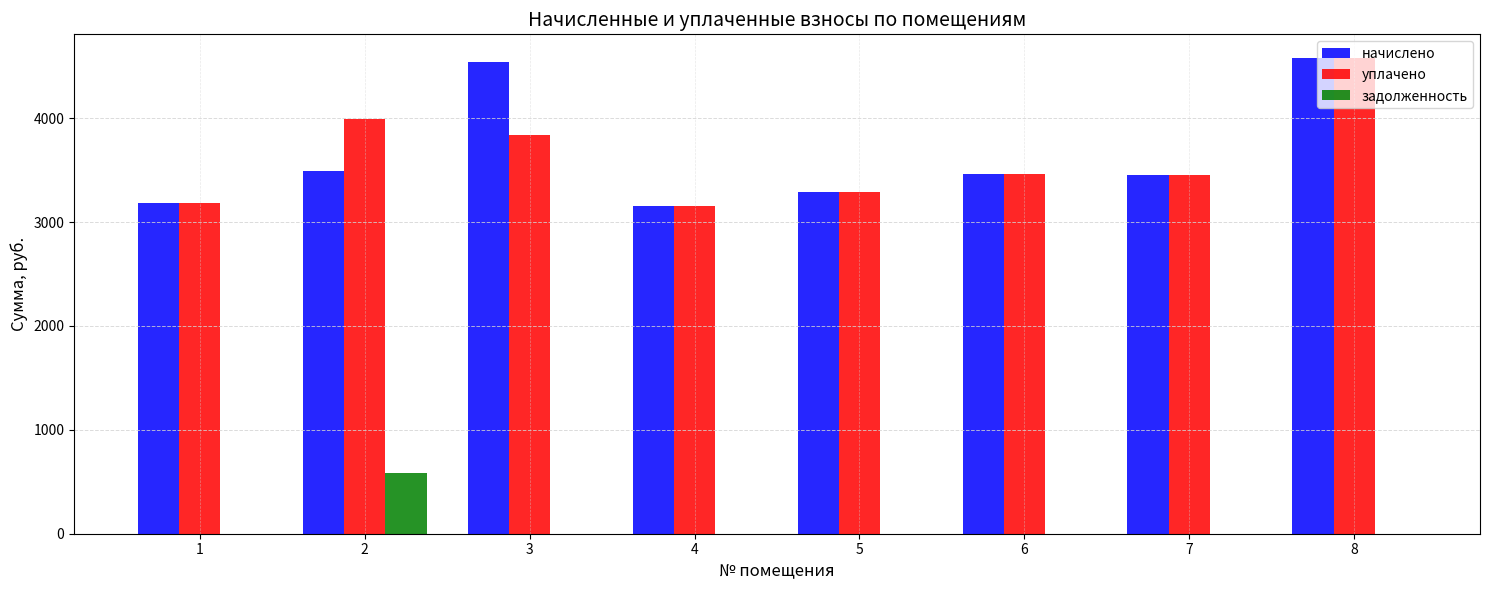

What is the sum of all уплачено values?

28959.1